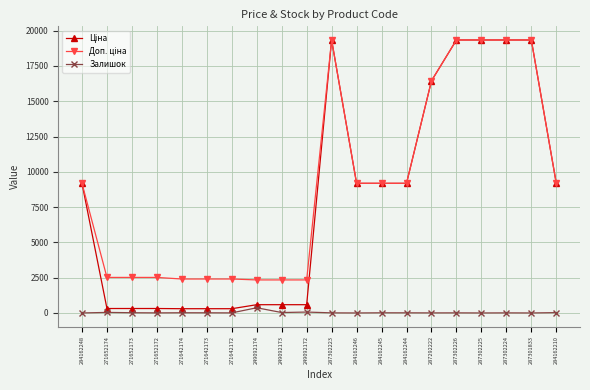

What is the maximum value shown in the chart?

19343.1